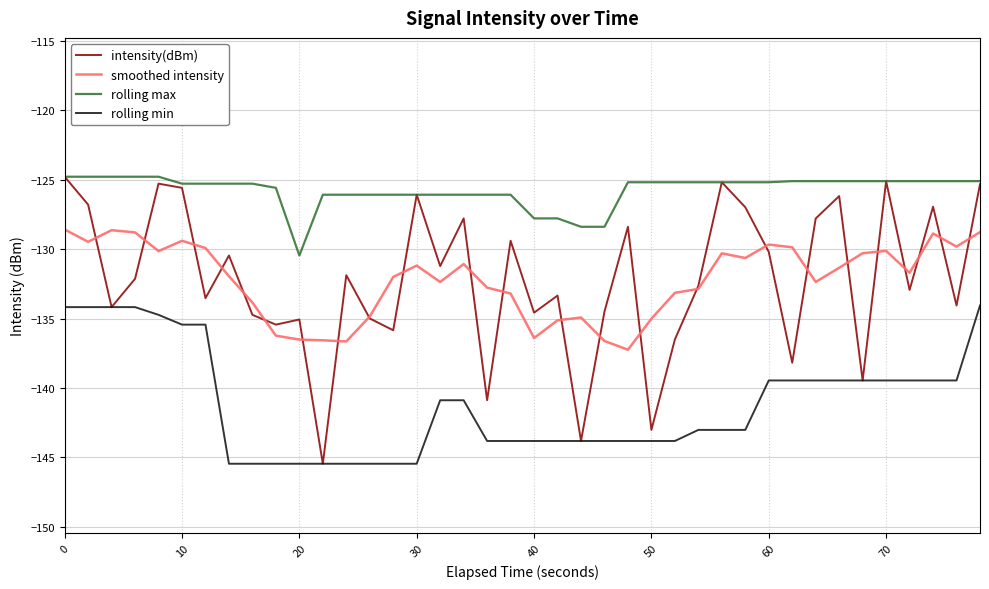

Which series has the largest total across all categories?

rolling max